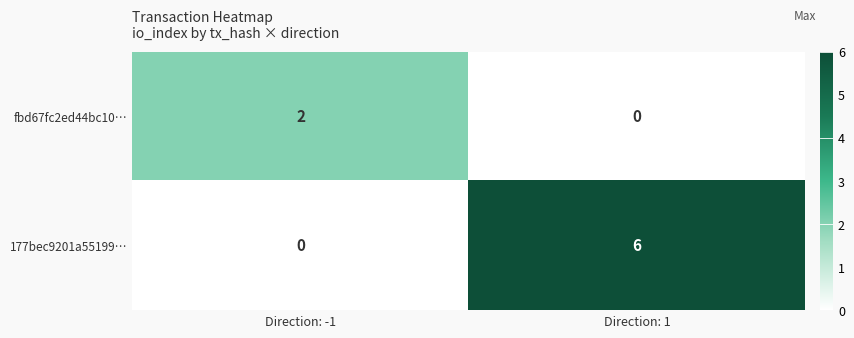

The value of fbd67fc2ed44bc10… at Direction: 1 is -1. True or false?

False